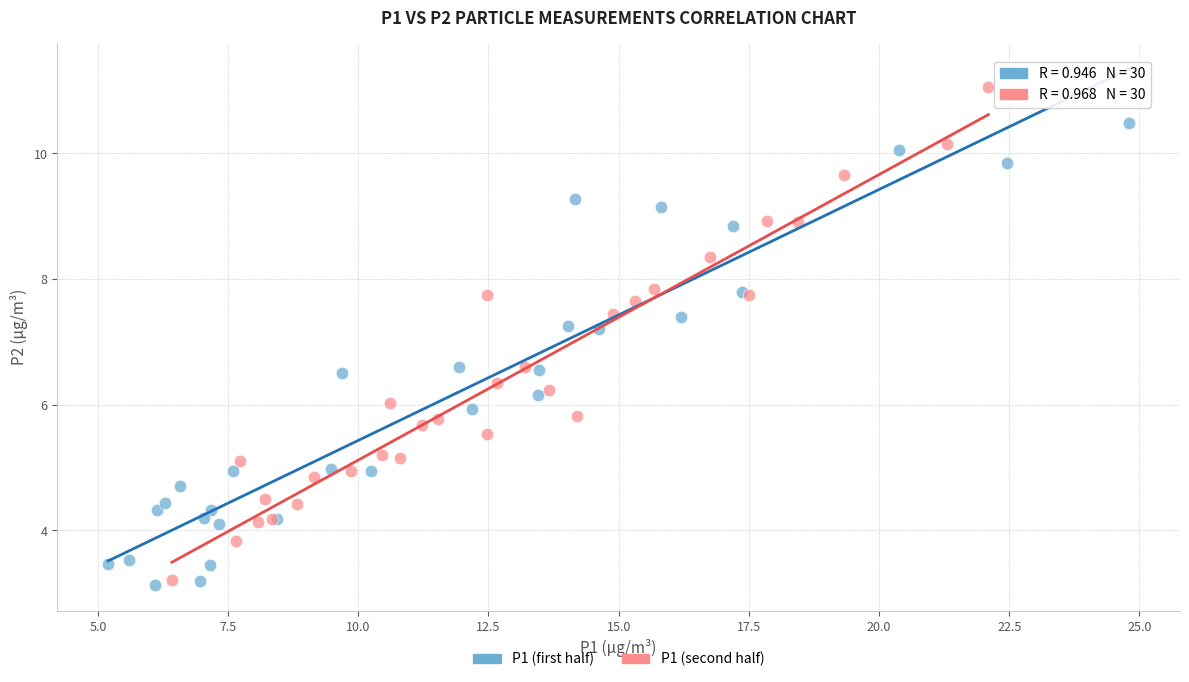

Which series reaches the maximum Y coordinate?

P1 (second half)